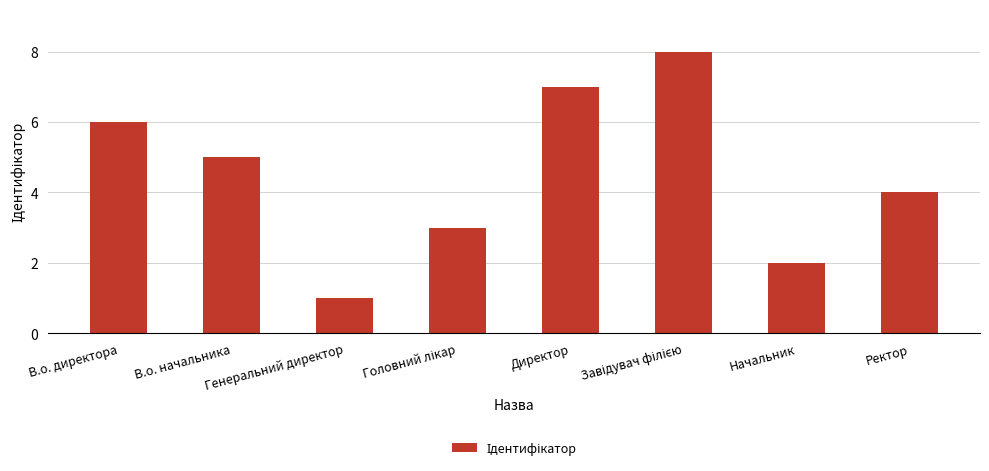

What is the change in value from В.о. директора to Директор?

+1